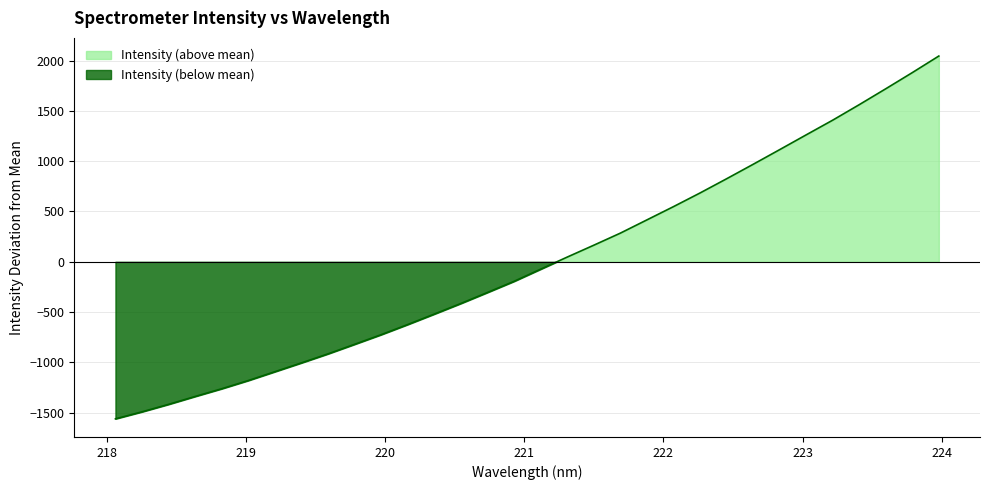

What is the change in value from 220.7354 to 223.2172?

+1711.9